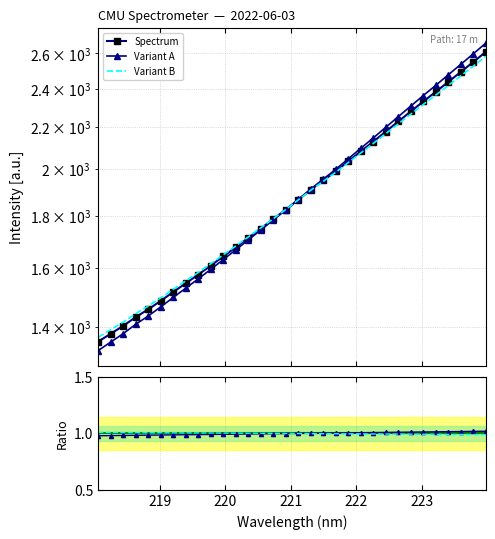

The value at 223.408 is 1485.8. True or false?

False